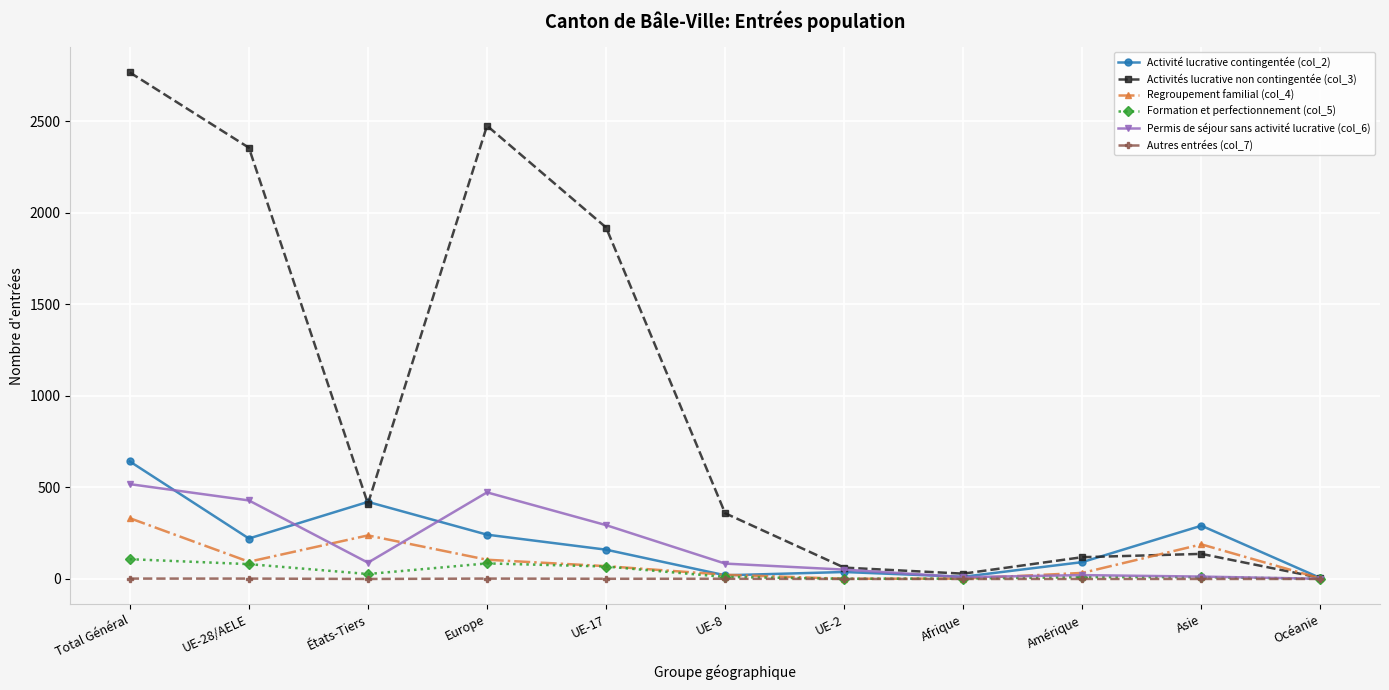

What is the difference between the maximum and minimum values in the Permis de séjour sans activité lucrative (col_6) series?

517